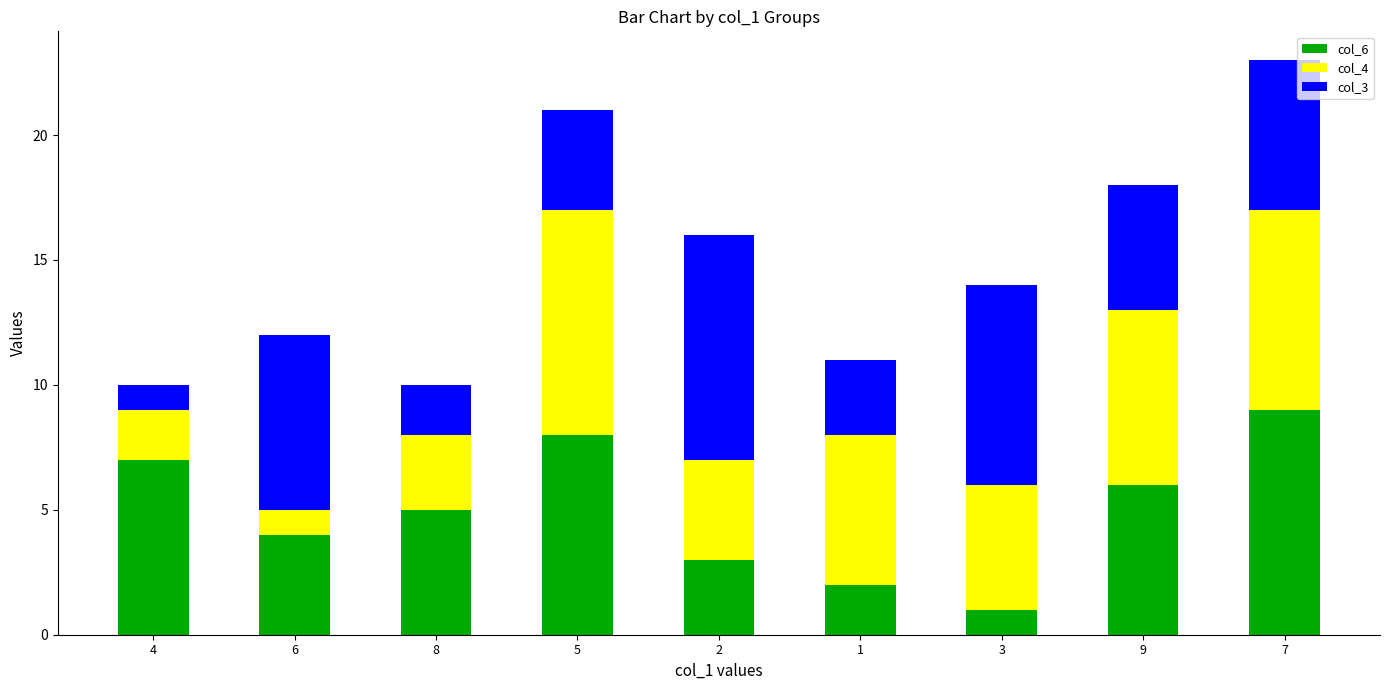

At which category is the sum across all series the highest?

7